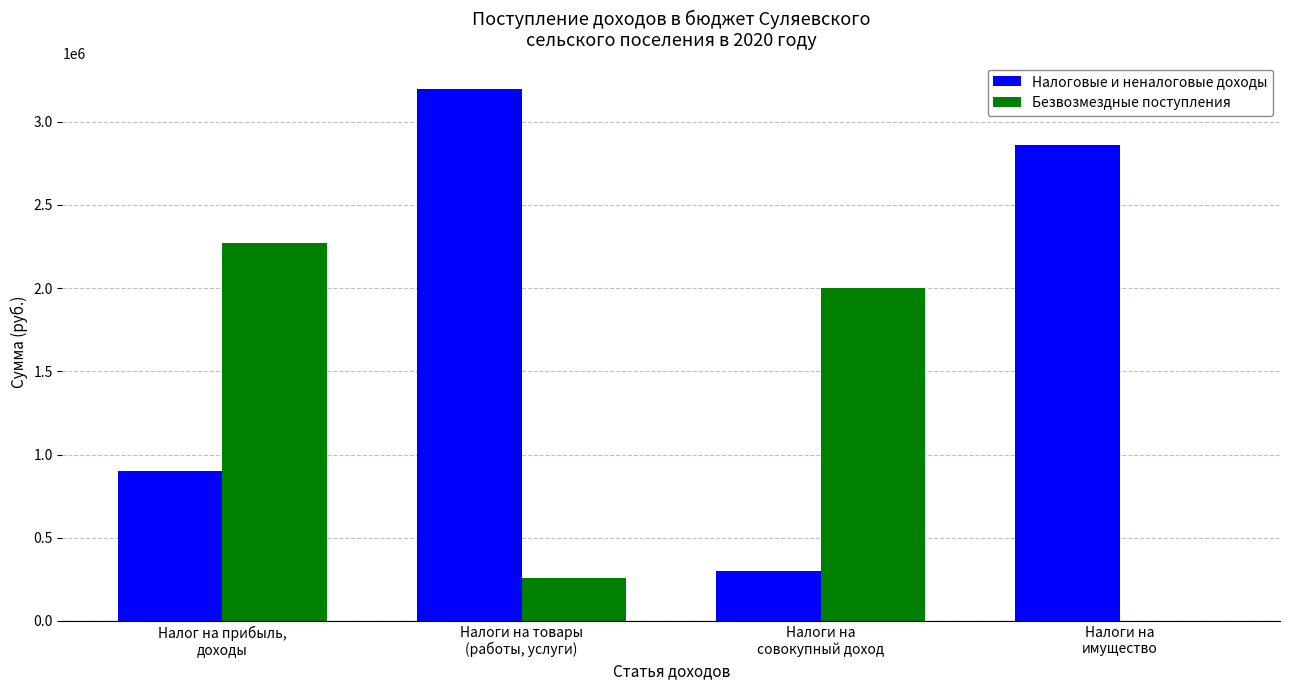

Are the bars grouped side by side (vs. stacked)?

Yes